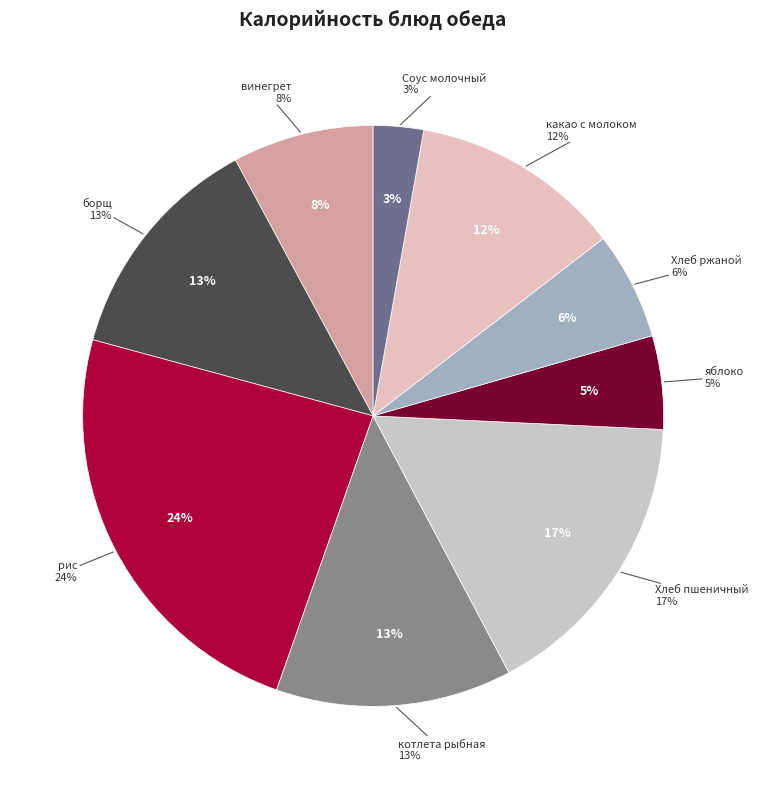

To the nearest percent, what portion does борщ с капустой и картофелем со сметаной represent?

13%